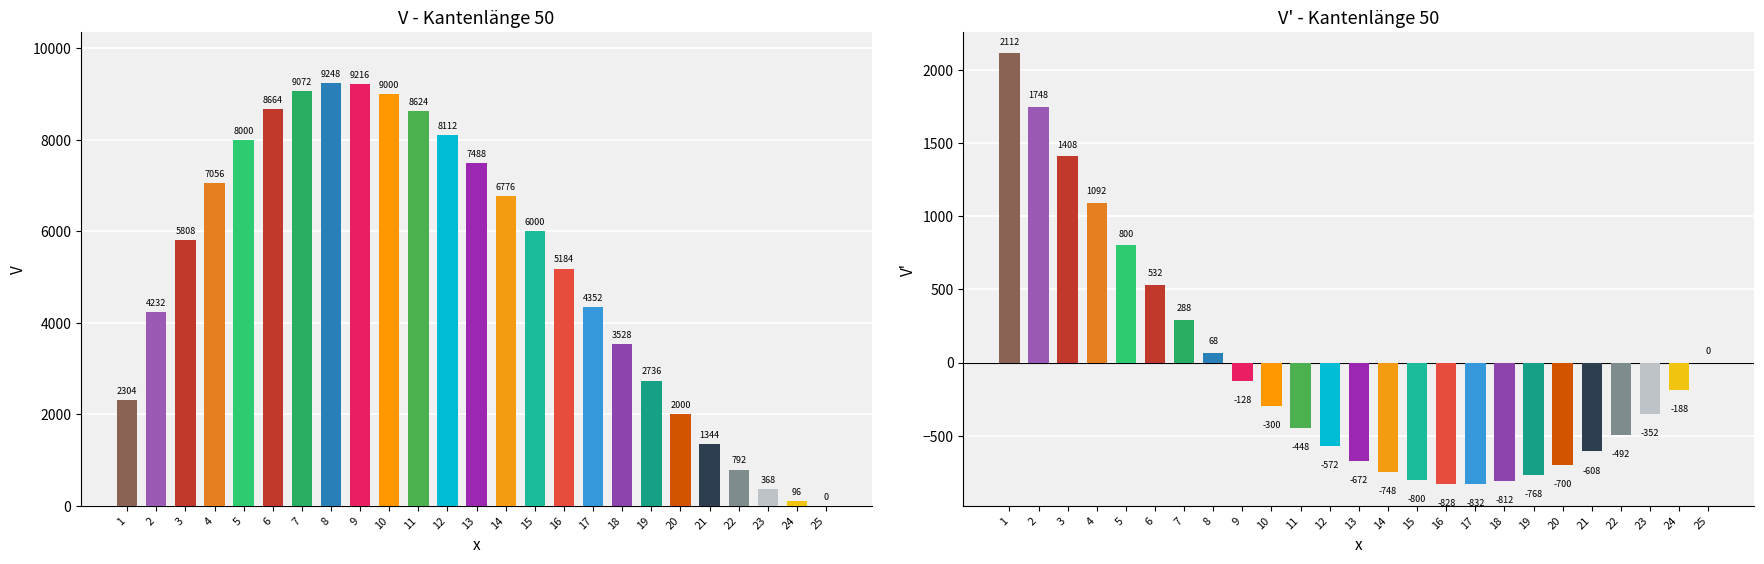

Between 7 and 25, which is larger?

7